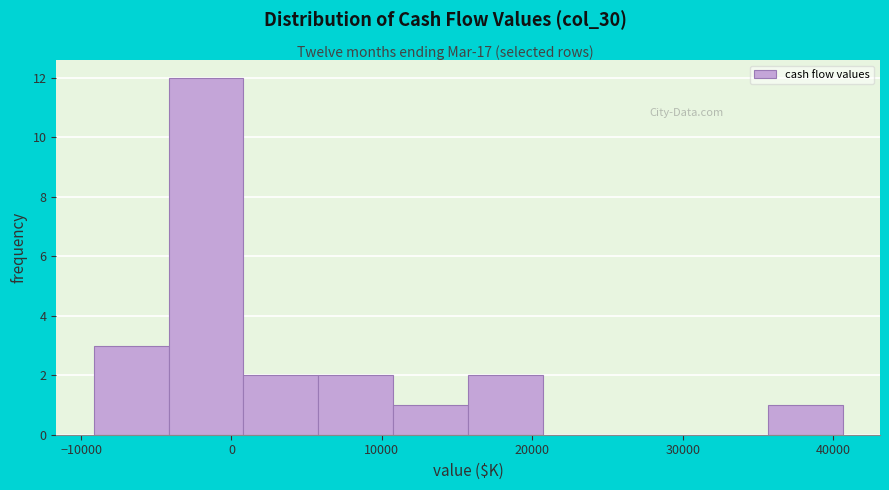

Reading left to right, transcribe this chart: for each bar, give the range it covers on the x-axis and its height. Neither the bar edges nor the heights are printed on the chart, so give them approximately, as read against the axes.

-9000 to -4000: 3
-4000 to 1000: 12
1000 to 6000: 2
6000 to 11000: 2
11000 to 16000: 1
16000 to 21000: 2
21000 to 26000: 0
26000 to 31000: 0
31000 to 36000: 0
36000 to 41000: 1